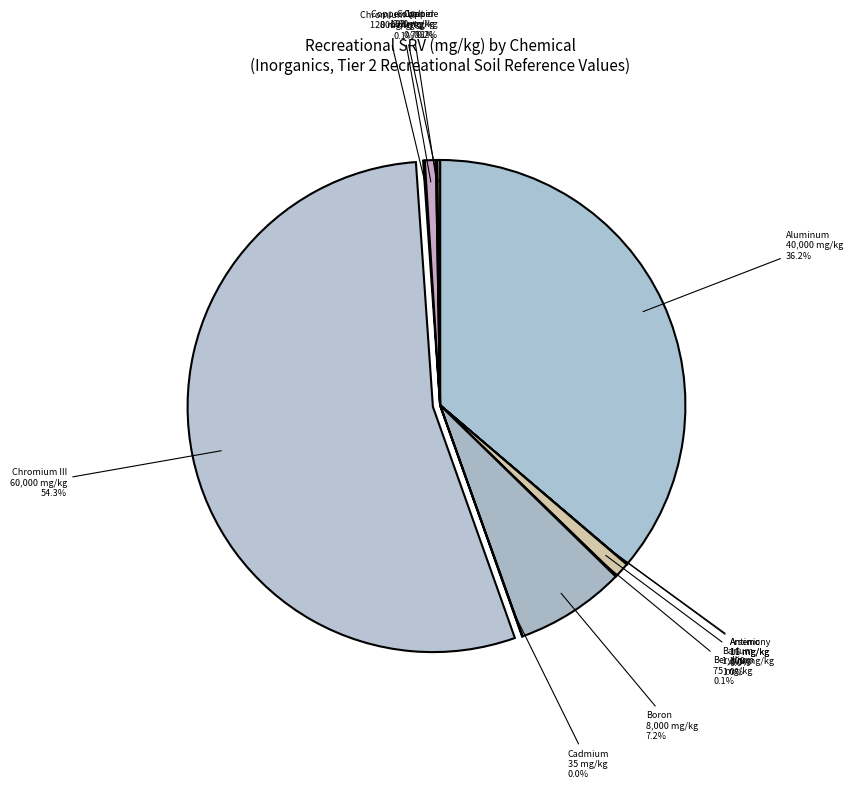

Which slice is the largest?

Chromium III